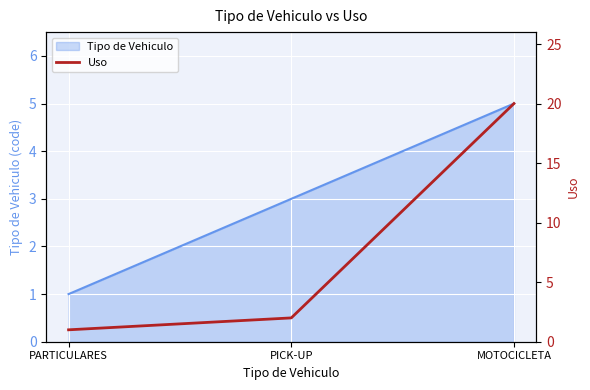

What is the change in value from PICK-UP to MOTOCICLETA?

+18